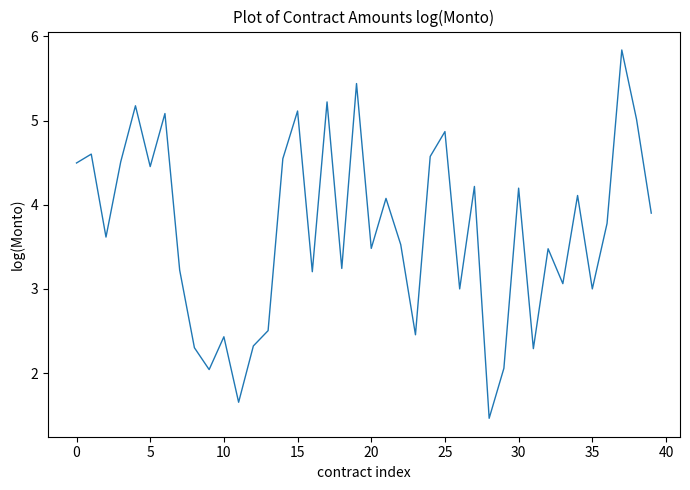

What is the difference between the maximum and minimum values?

4.4